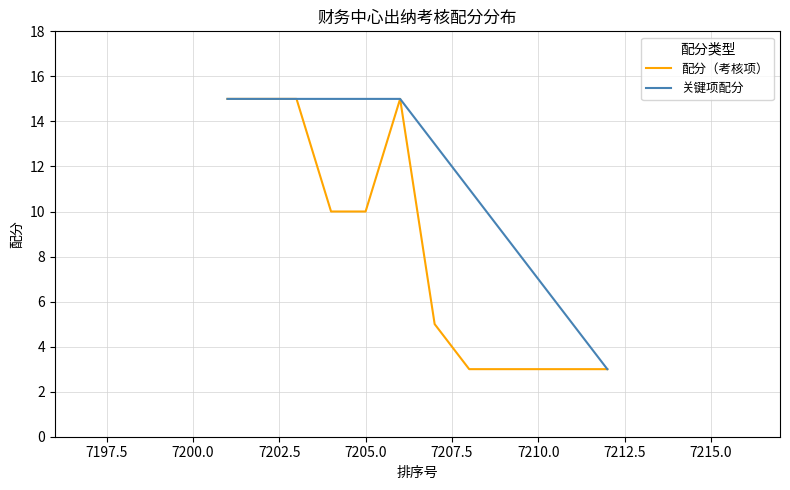

What is the value of the 10th point from the left?

3